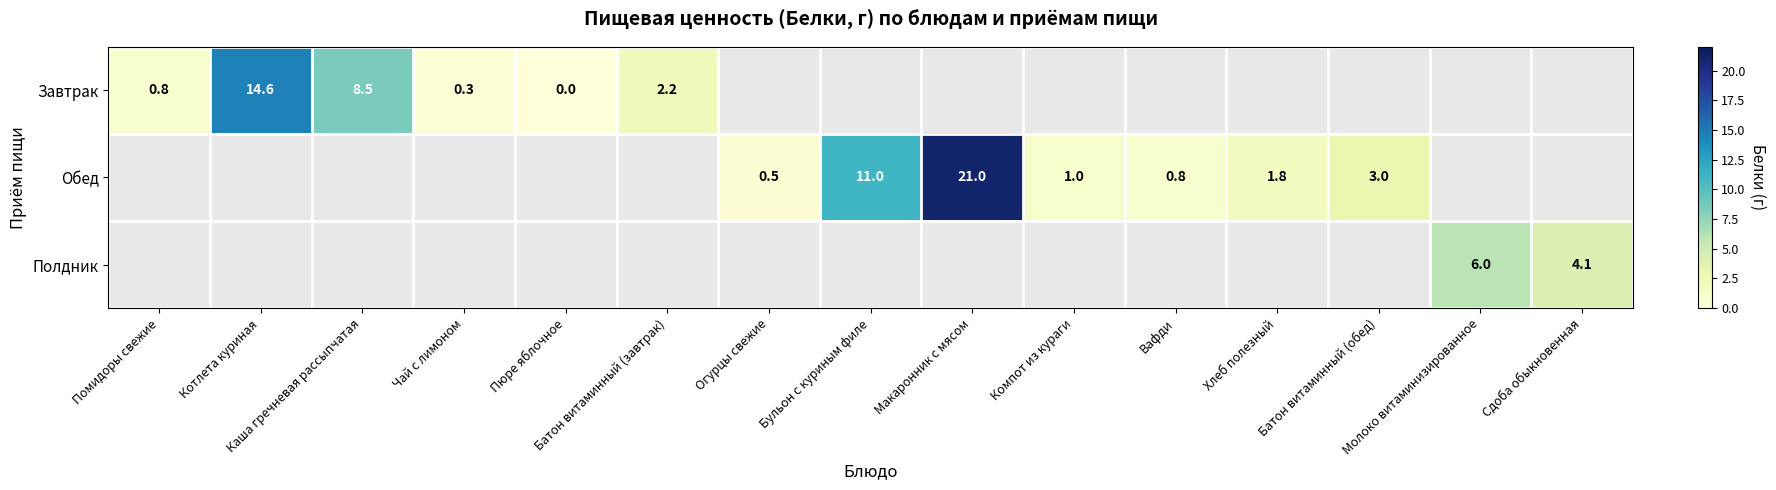

The value of Обед at Макаронник с мясом is 21.0. True or false?

True